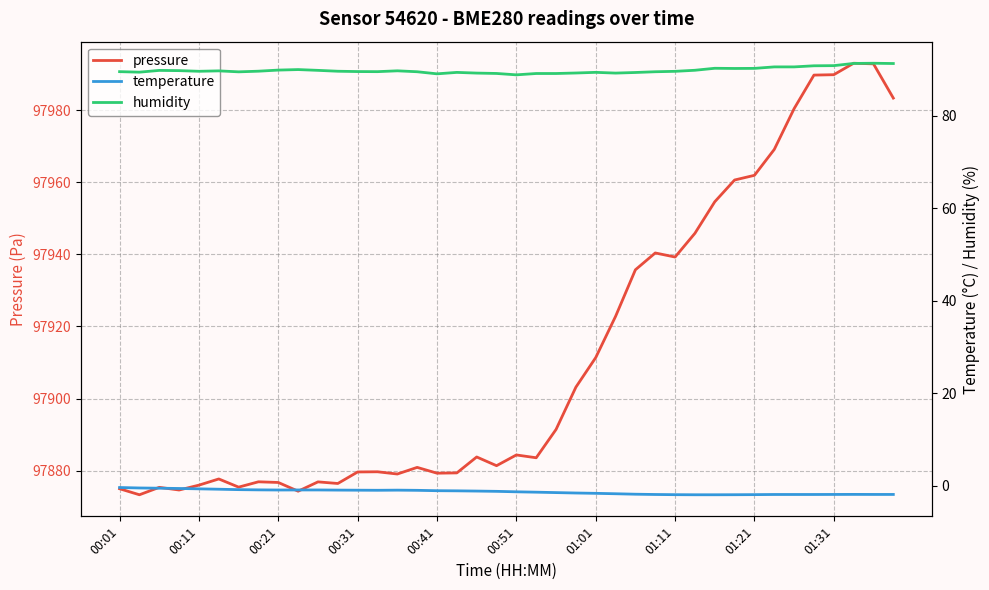

What are all the series names shown in the legend?

pressure, temperature, humidity